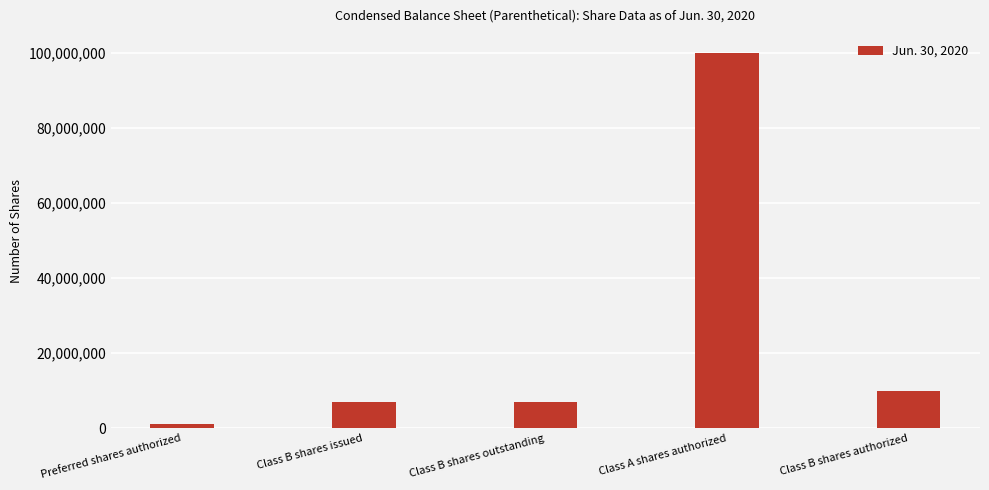

Count the number of data series in this chart.

1